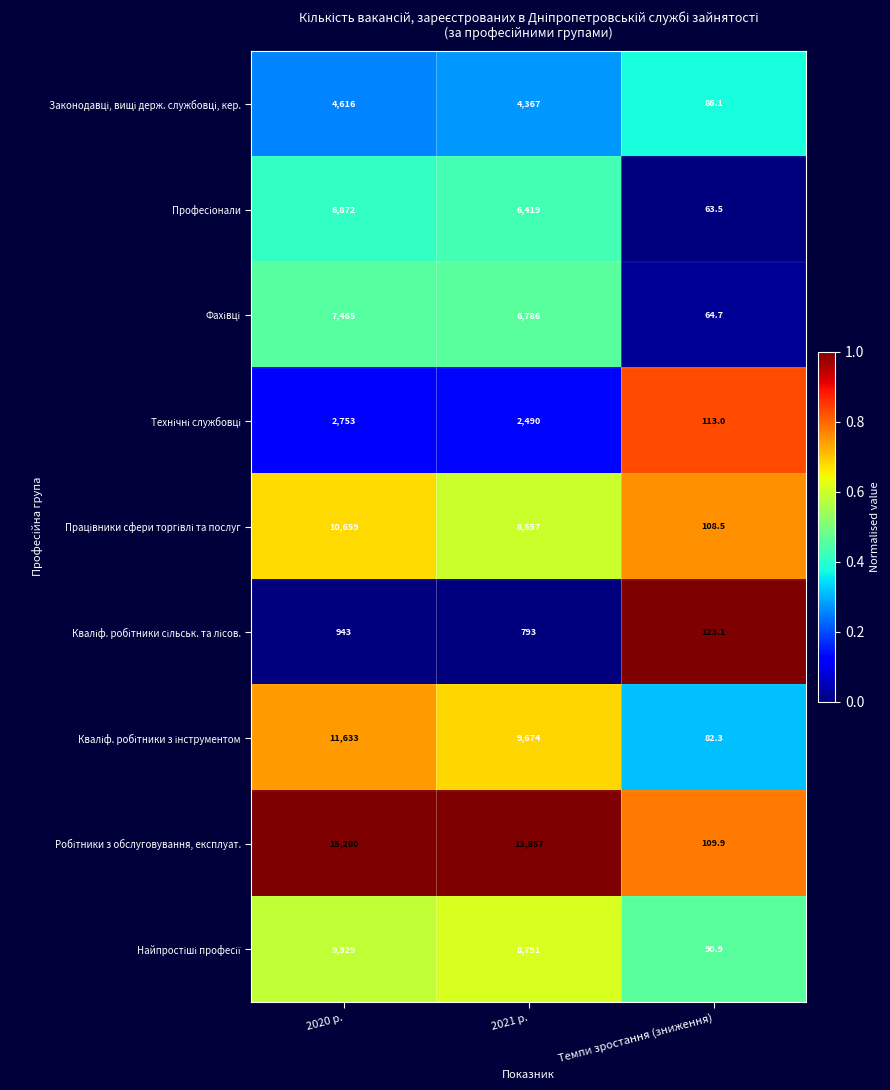

At which category is the sum across all series the highest?

2020 р.